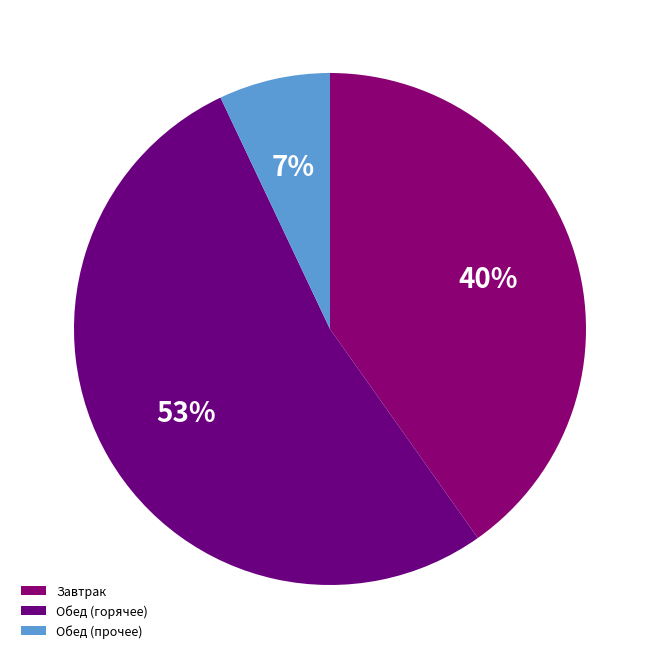

How many slices are in this pie chart?

3